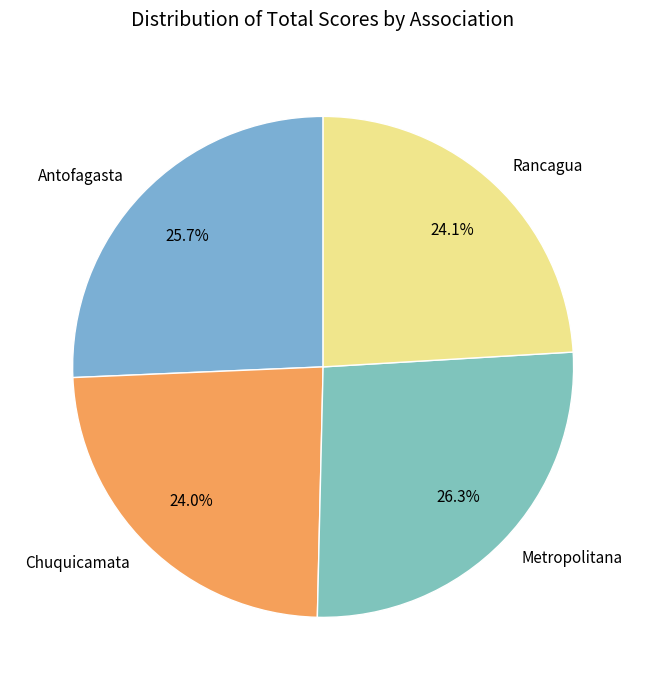

How much of the chart is everything except Chuquicamata?

76.0%